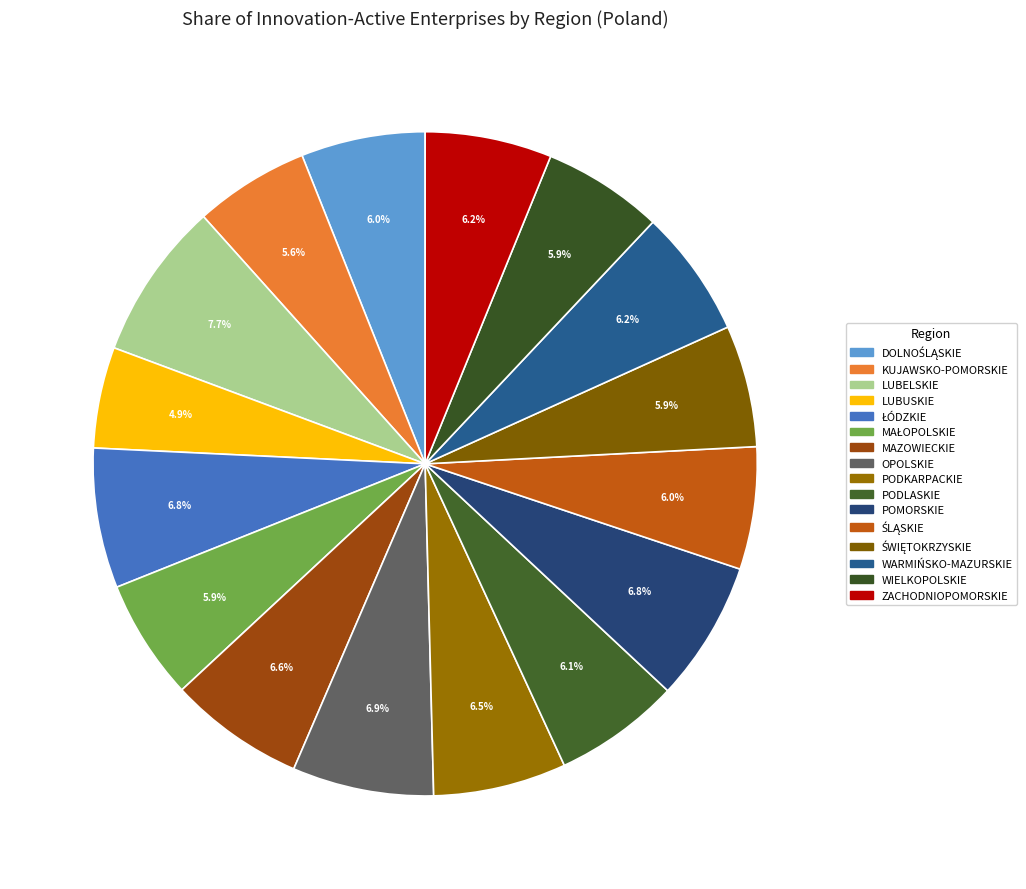

Rank the categories by value from highest to lowest.

LUBELSKIE, OPOLSKIE, POMORSKIE, ŁÓDZKIE, MAZOWIECKIE, PODKARPACKIE, WARMIŃSKO-MAZURSKIE, ZACHODNIOPOMORSKIE, PODLASKIE, DOLNOŚLĄSKIE, ŚLĄSKIE, ŚWIĘTOKRZYSKIE, MAŁOPOLSKIE, WIELKOPOLSKIE, KUJAWSKO-POMORSKIE, LUBUSKIE